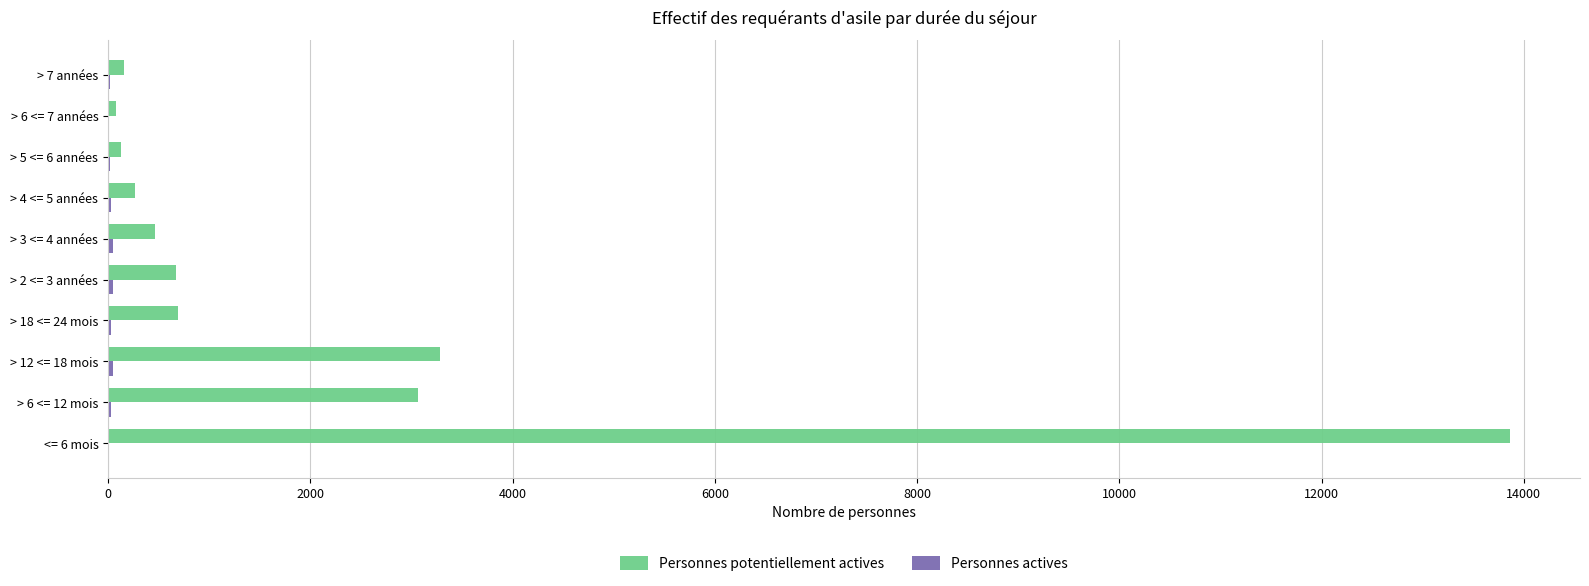

How many categories are shown in the chart?

10